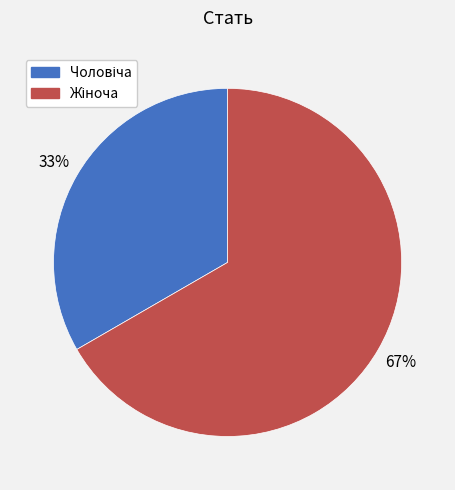

Is there a majority slice in this chart?

Yes